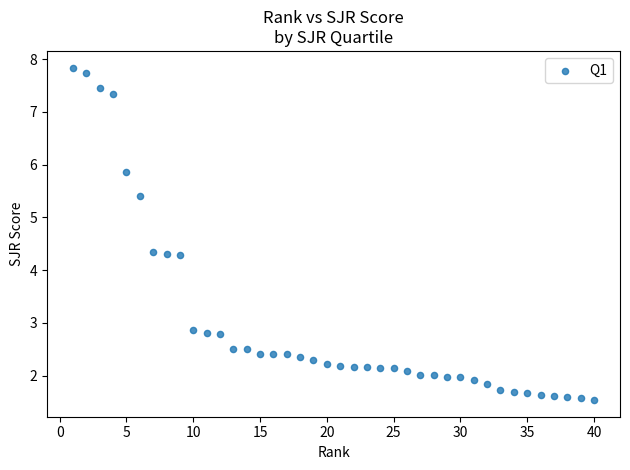

What is the range of Y values (max minus min)?

6.3